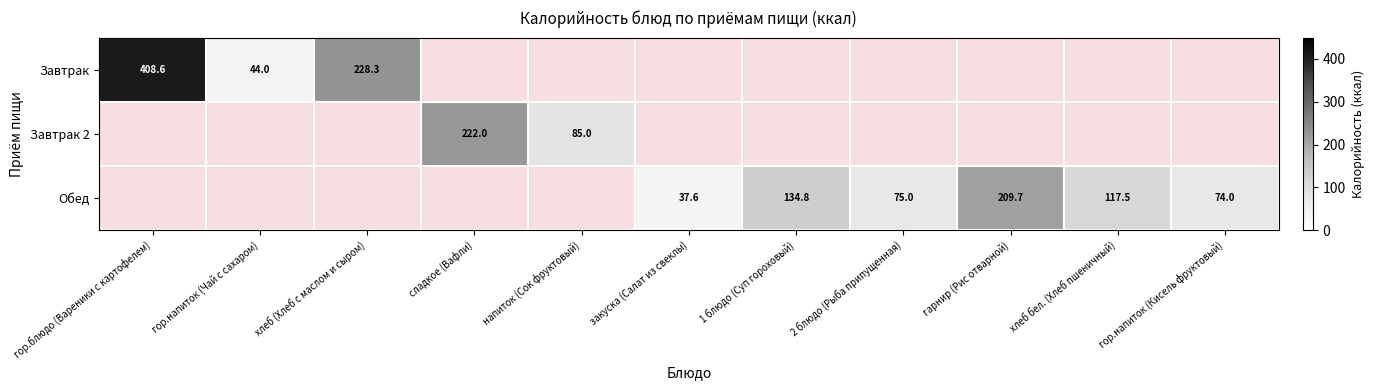

At how many categories does at least one series exceed 171?

4